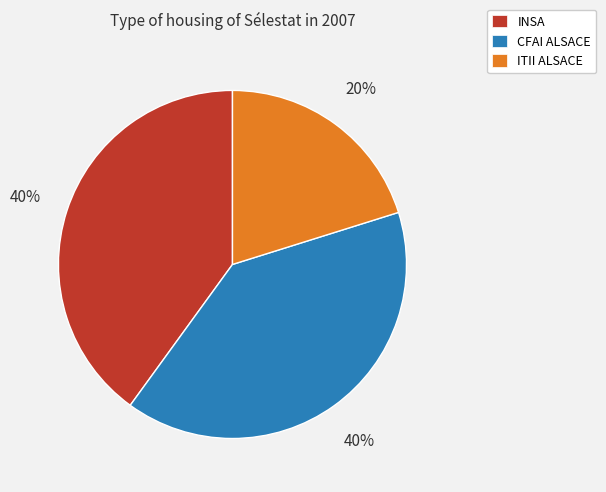

Does any single category account for the majority?

No